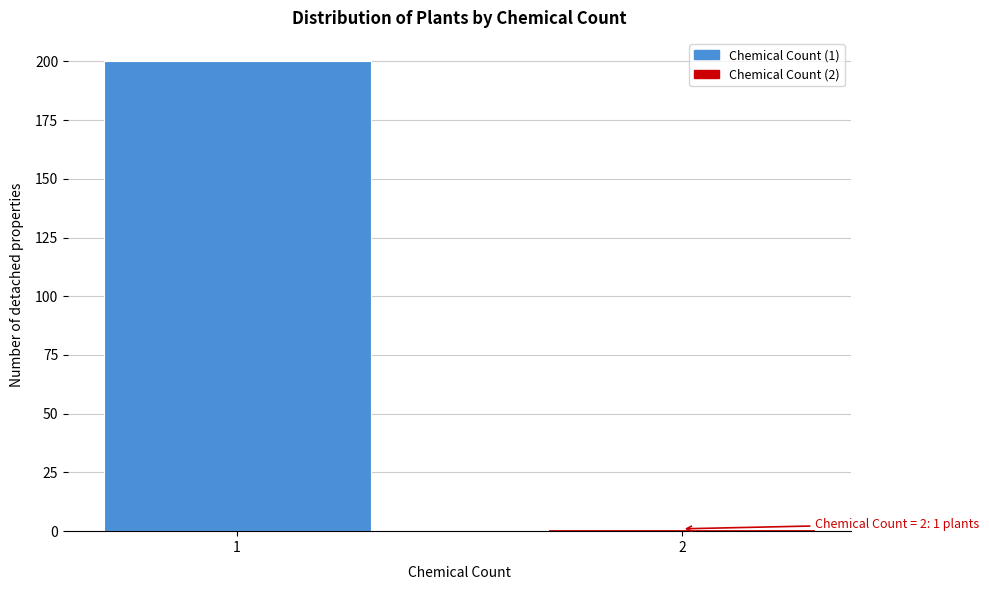

Reading left to right, transcribe all the data shown in this chart.

1=200	2=1